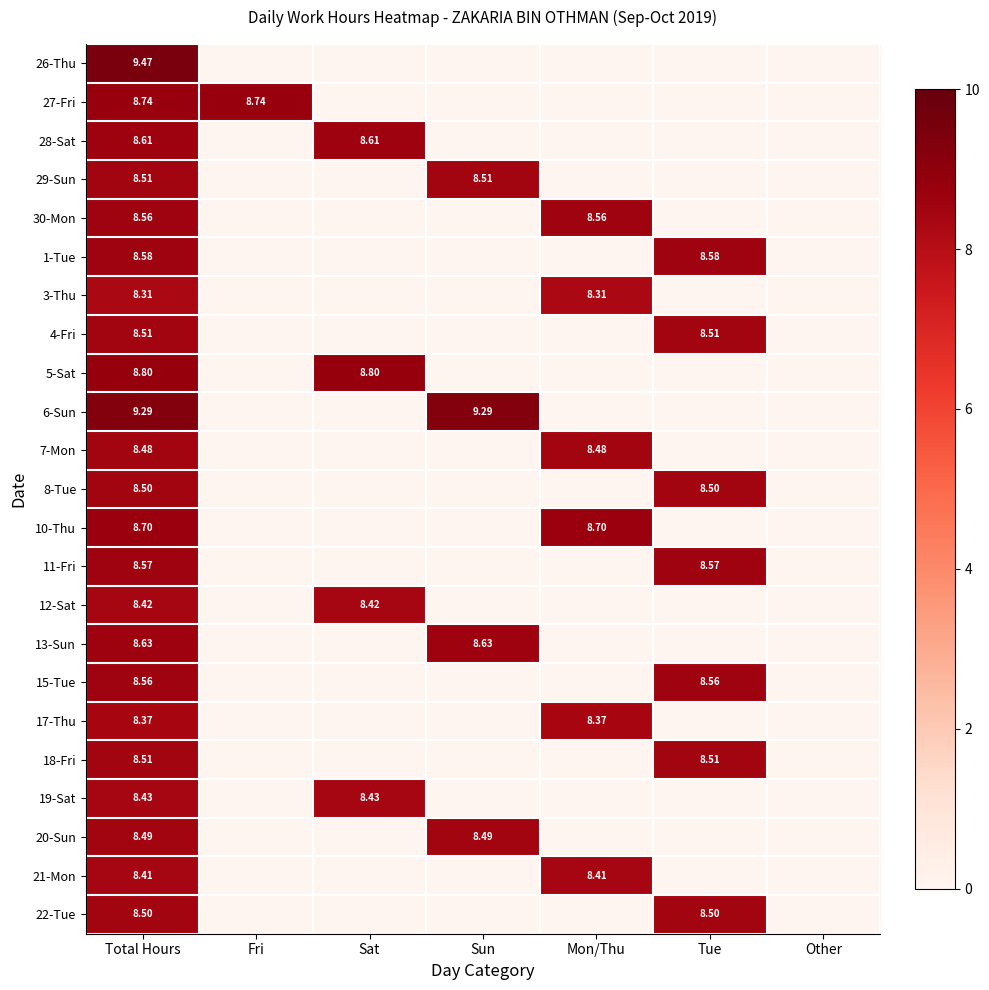

What is the sum of all 28-Sat values?

17.2